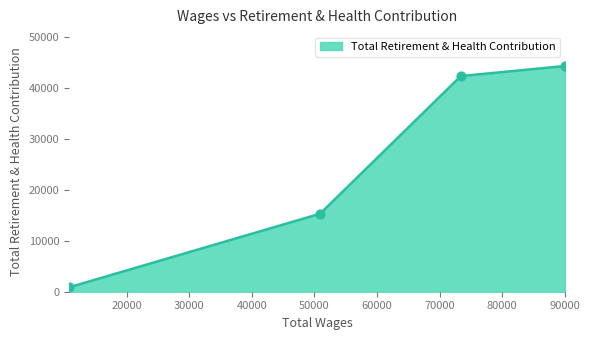

Between 50899.0 and 73404.0, which is larger?

73404.0